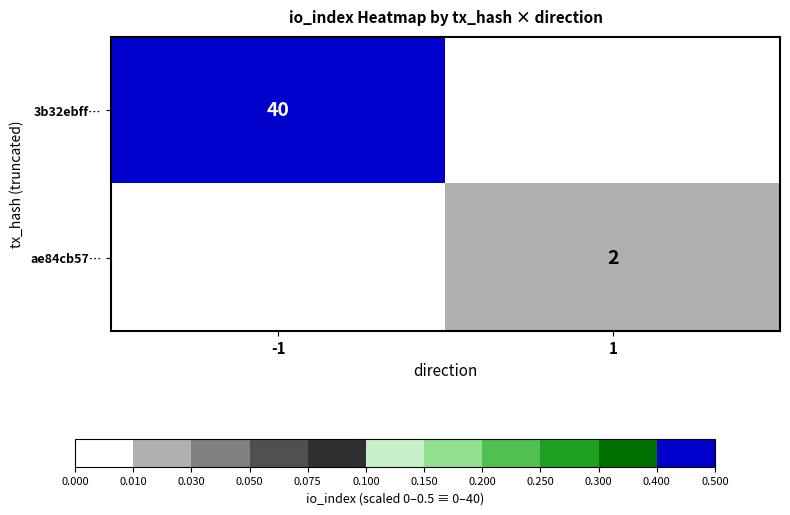

The value of ae84cb57… at 1 is 1.4. True or false?

False